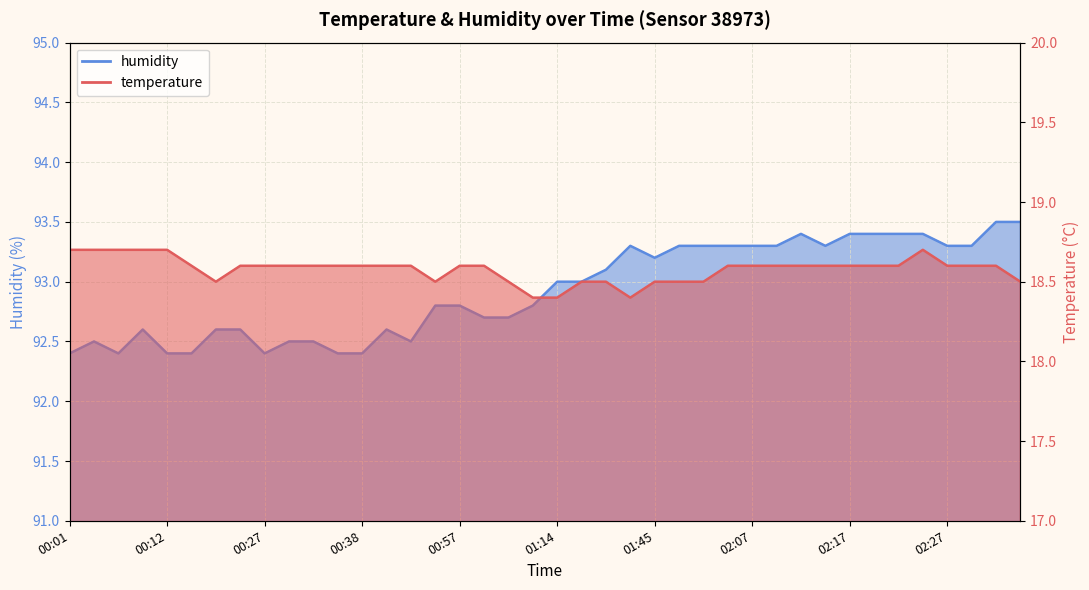

The temperature series shows 25.4 at 00:12. True or false?

False